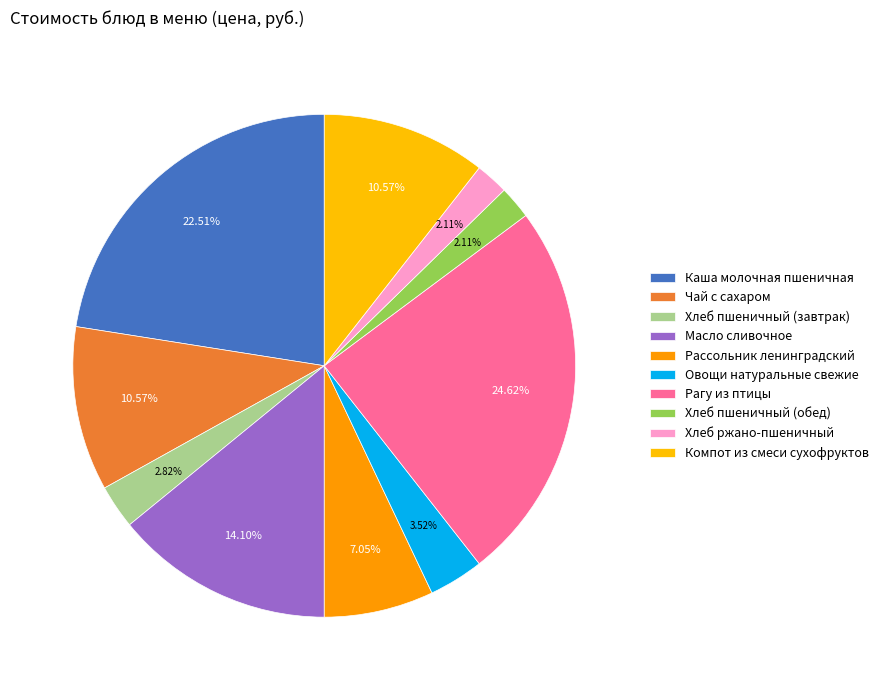

To the nearest percent, what is the combined percentage of Масло сливочное and Чай с сахаром?

25%